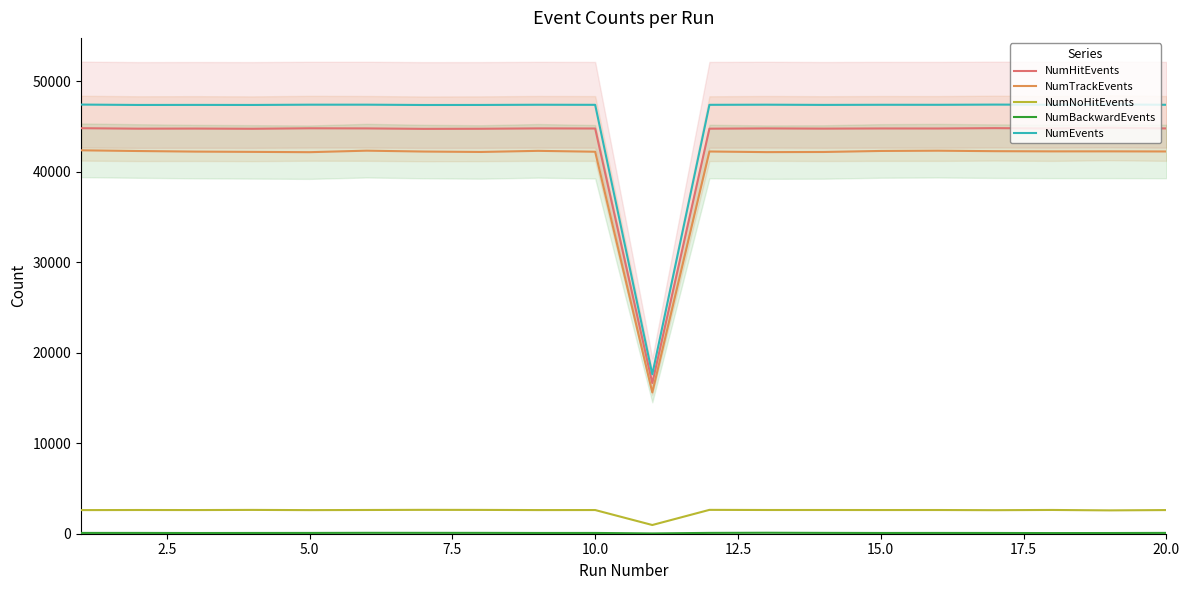

The value of NumTrackEvents at 20.0 is 42253. True or false?

True